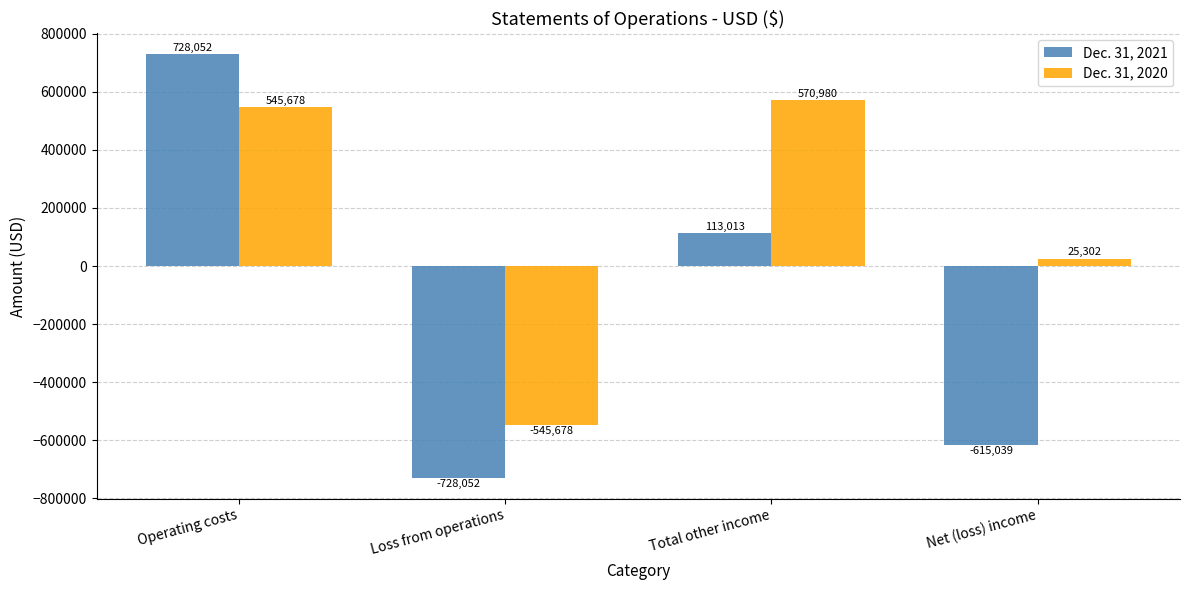

At which label does Dec. 31, 2020 reach its minimum?

Loss from operations